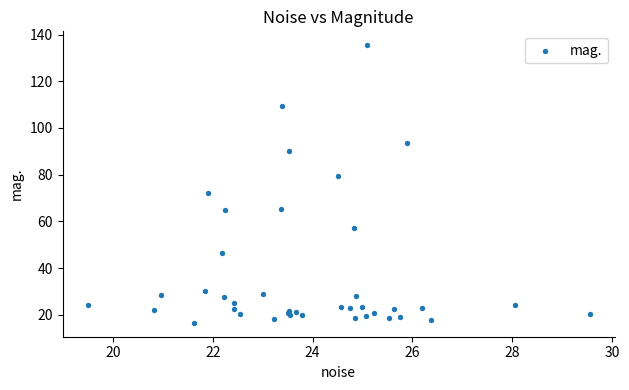

What Y value in the scatter plot is closest to 75?

72.4